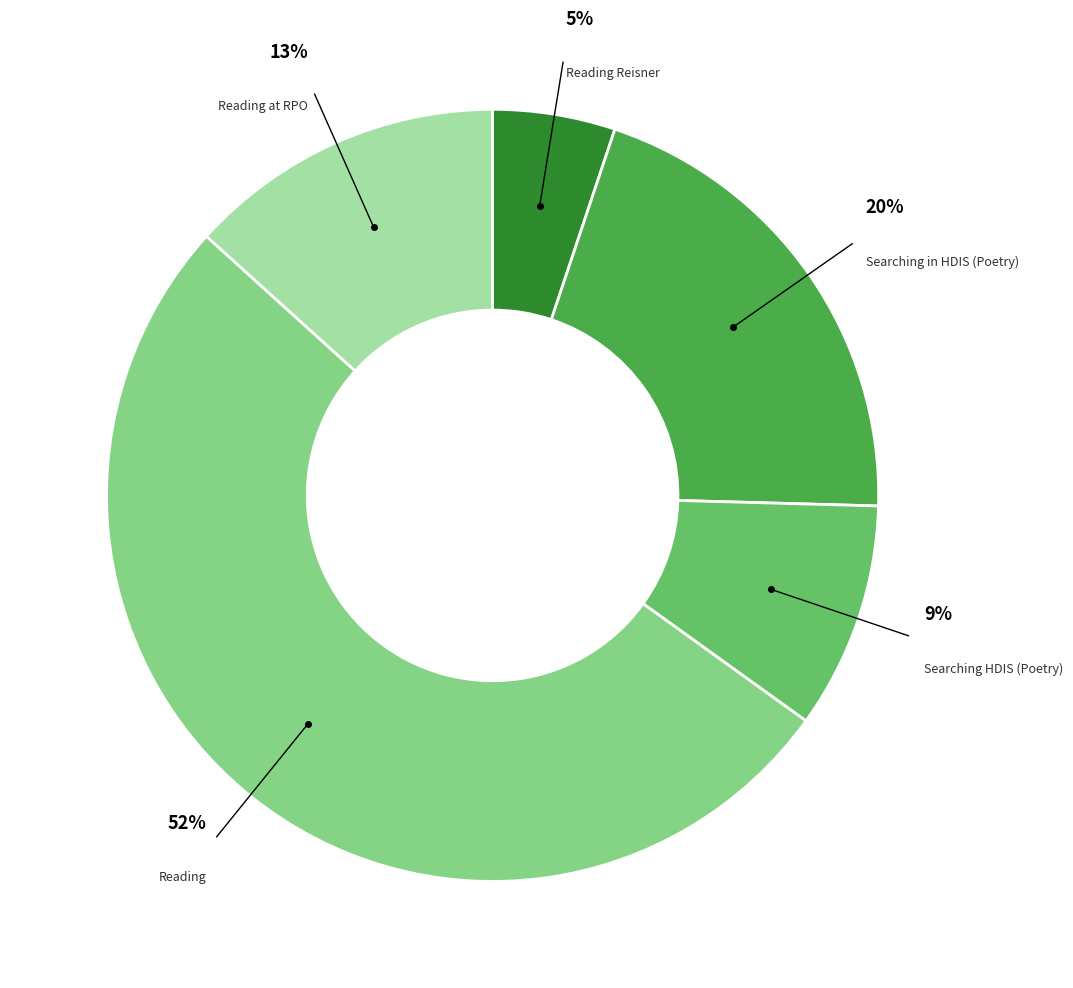

Does any single category account for the majority?

Yes